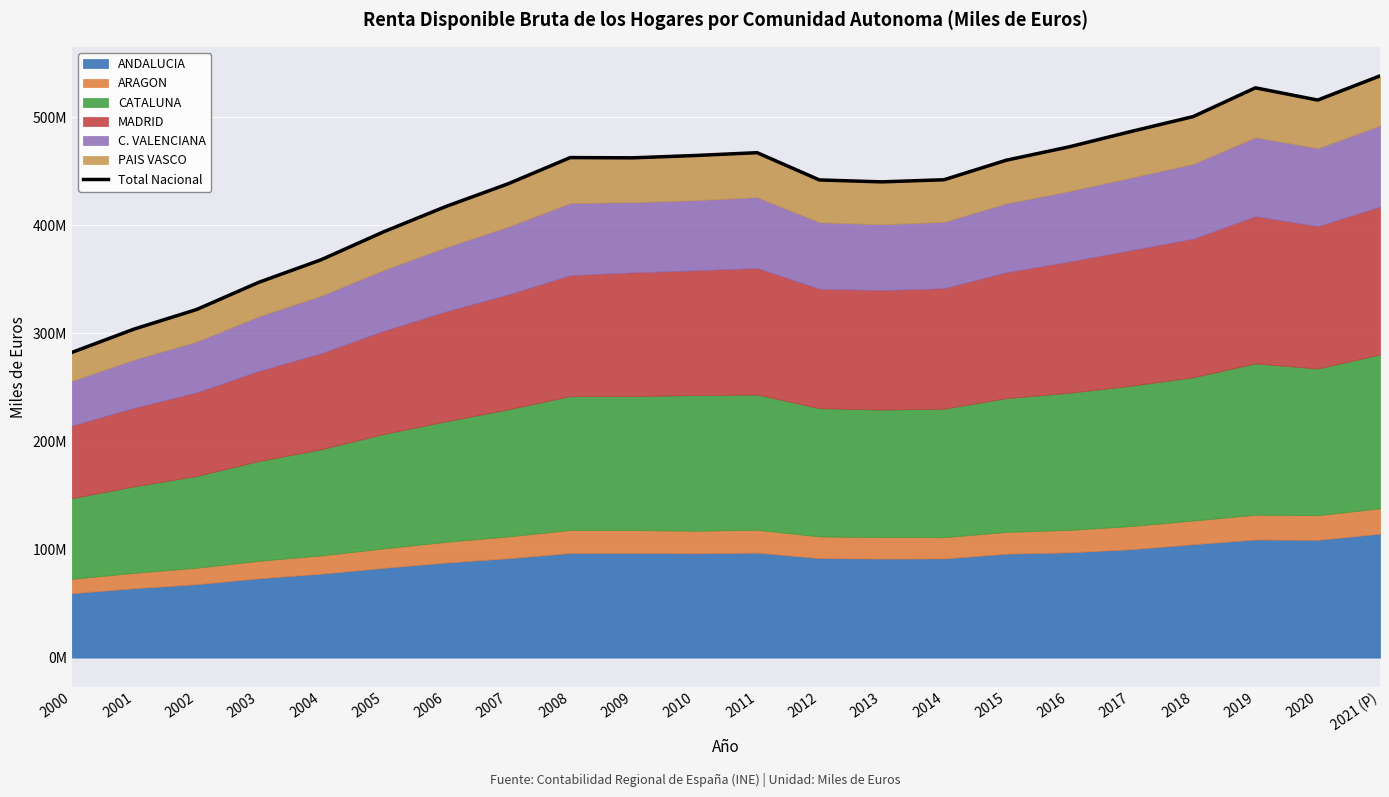

What is the label of the 15th point from the right?

2007